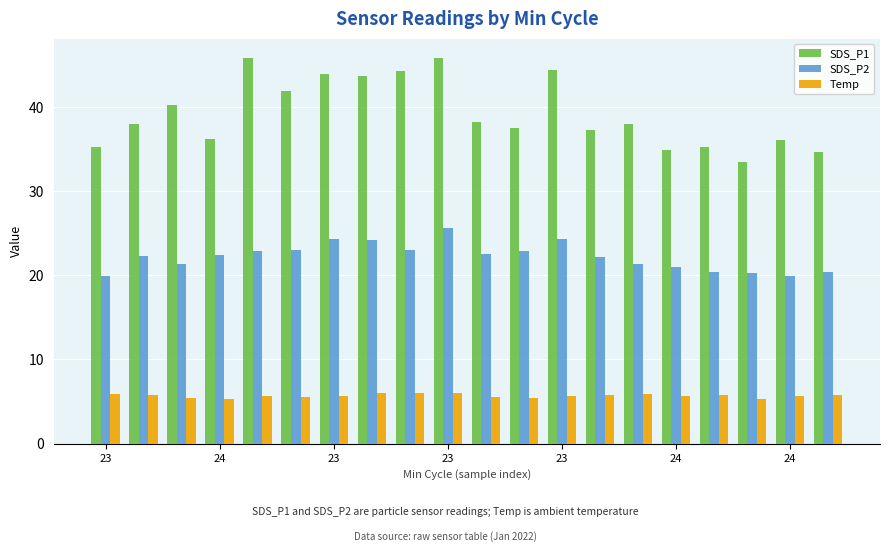

Which series has the widest spread of values?

SDS_P1